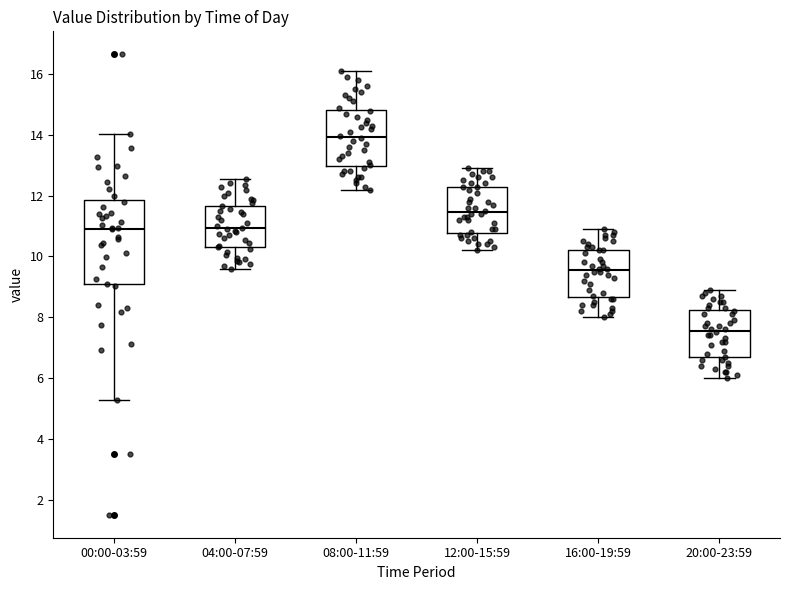

Where does the median line of the box for 16:00-19:59 sit on the y-axis? The values are not printed on the chart, so give them approximately, as read against the axis.

9.6